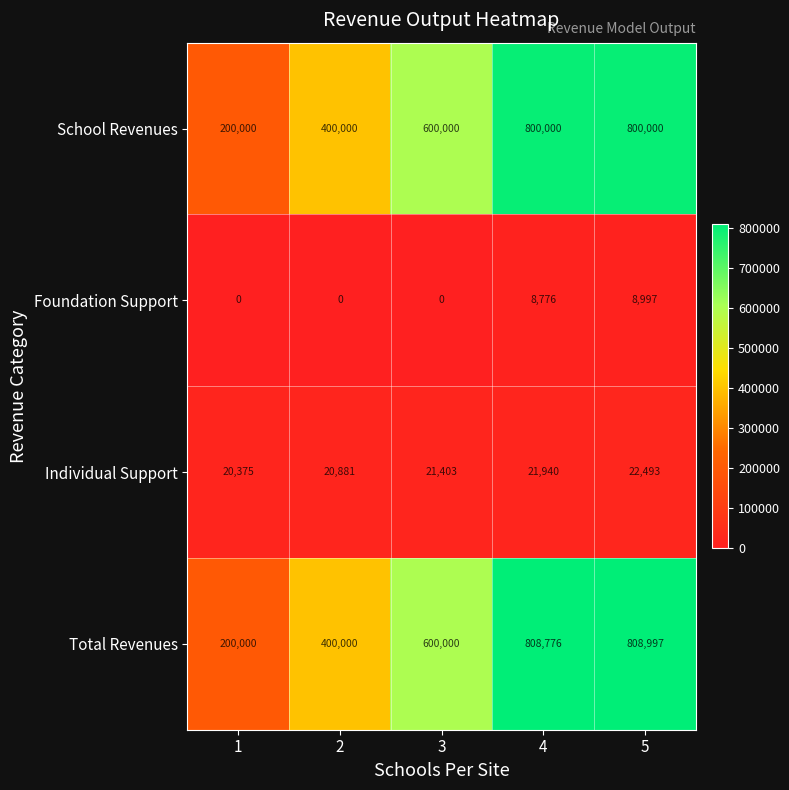

The Individual Support series shows 8641 at 5. True or false?

False